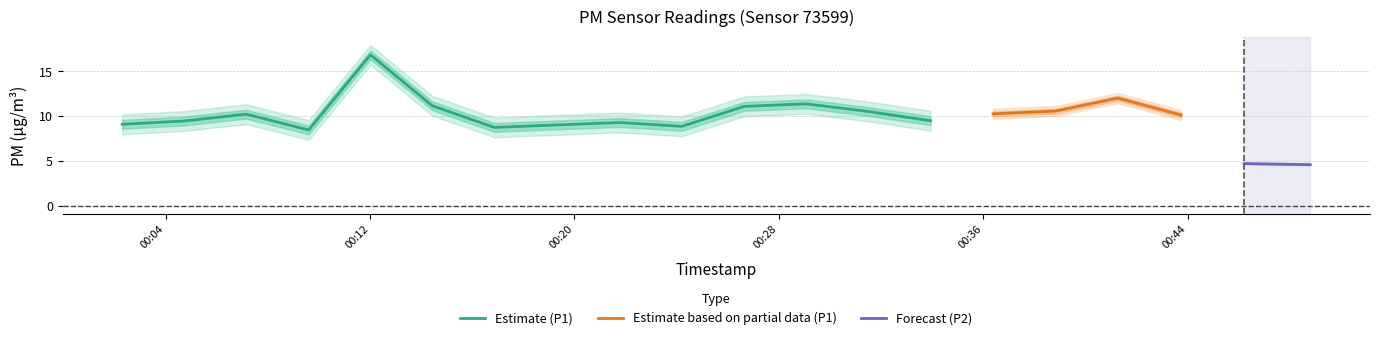

What is the approximate value of P2 at 10?

4.6